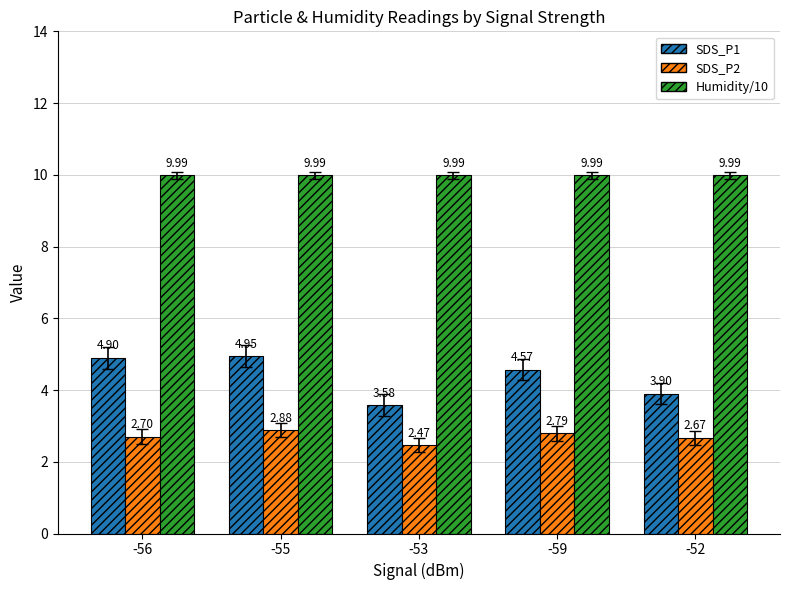

Rank the categories by SDS_P2 value from lowest to highest.

-53, -52, -56, -59, -55